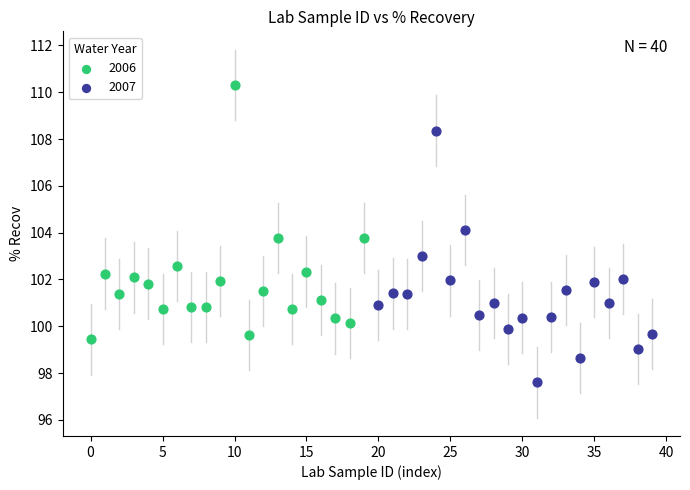

Which series reaches the maximum Y coordinate?

2006